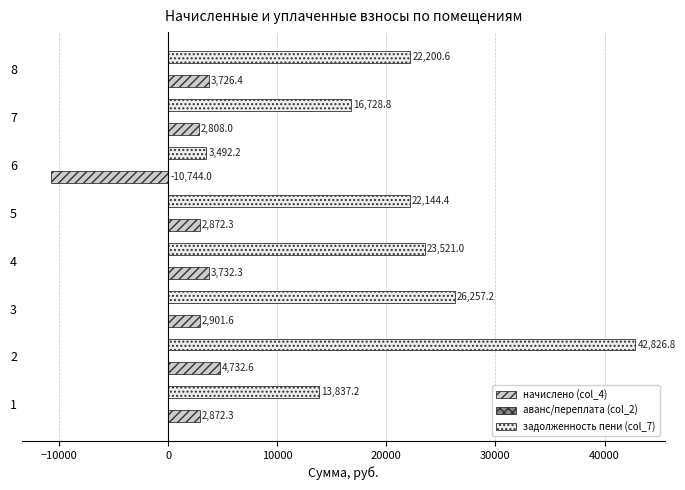

How many data points does each series have?

8